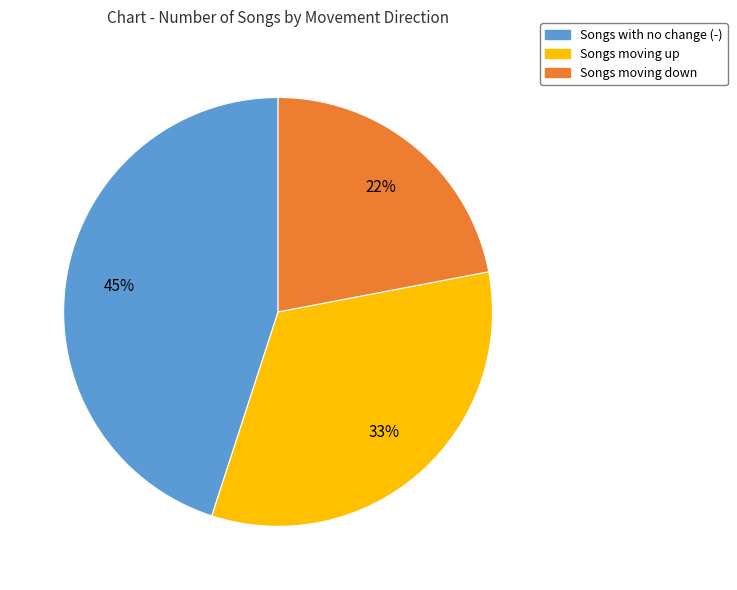

How many segments does this pie chart have?

3